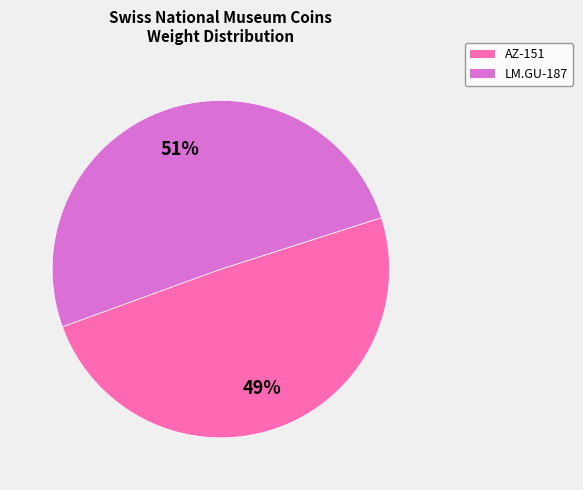

True or false: AZ-151 accounts for 34% of the total.

False